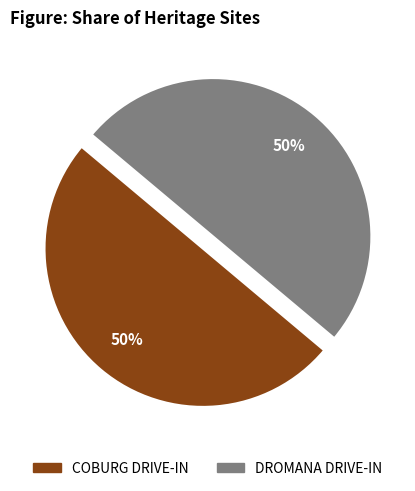

True or false: COBURG DRIVE-IN accounts for 50% of the total.

True